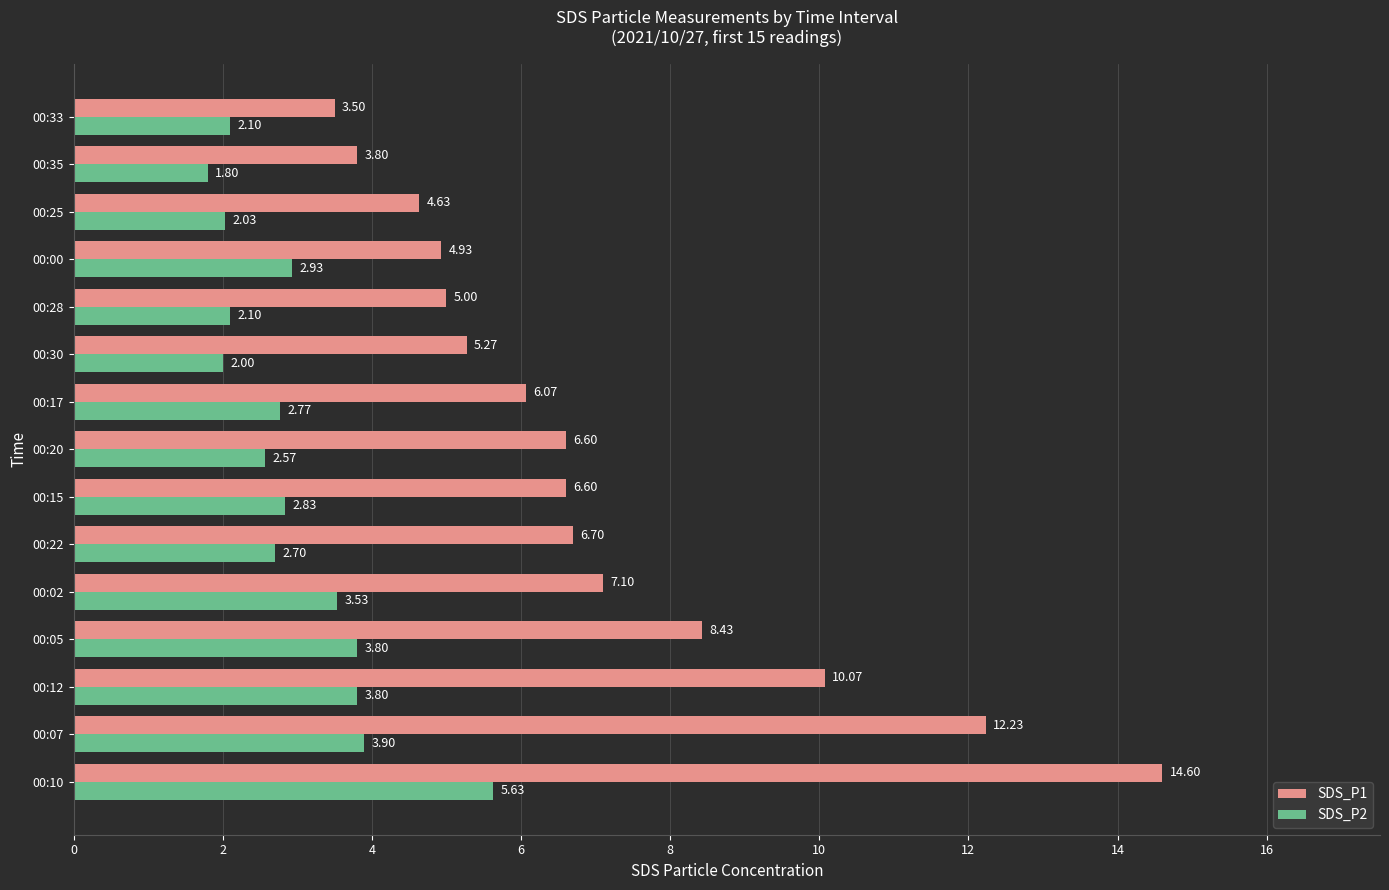

What is the difference between the SDS_P2 values at 00:25 and 00:07?

1.9